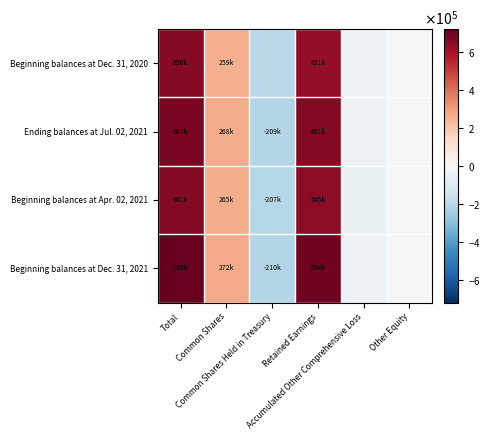

Reading right to left, extract all data points from this chart.

Beginning balances at Dec. 31, 2020: Other Equity=3756	Accumulated Other Comprehensive Loss=-38639	Retained Earnings=631058	Common Shares Held in Treasury=-199187	Common Shares=258642	Total=655630
Ending balances at Jul. 02, 2021: Other Equity=4583	Accumulated Other Comprehensive Loss=-43084	Retained Earnings=660851	Common Shares Held in Treasury=-208854	Common Shares=268205	Total=681701
Beginning balances at Apr. 02, 2021: Other Equity=3860	Accumulated Other Comprehensive Loss=-46087	Retained Earnings=645468	Common Shares Held in Treasury=-206845	Common Shares=264940	Total=661336
Beginning balances at Dec. 31, 2021: Other Equity=4795	Accumulated Other Comprehensive Loss=-40169	Retained Earnings=693756	Common Shares Held in Treasury=-209920	Common Shares=271978	Total=720440